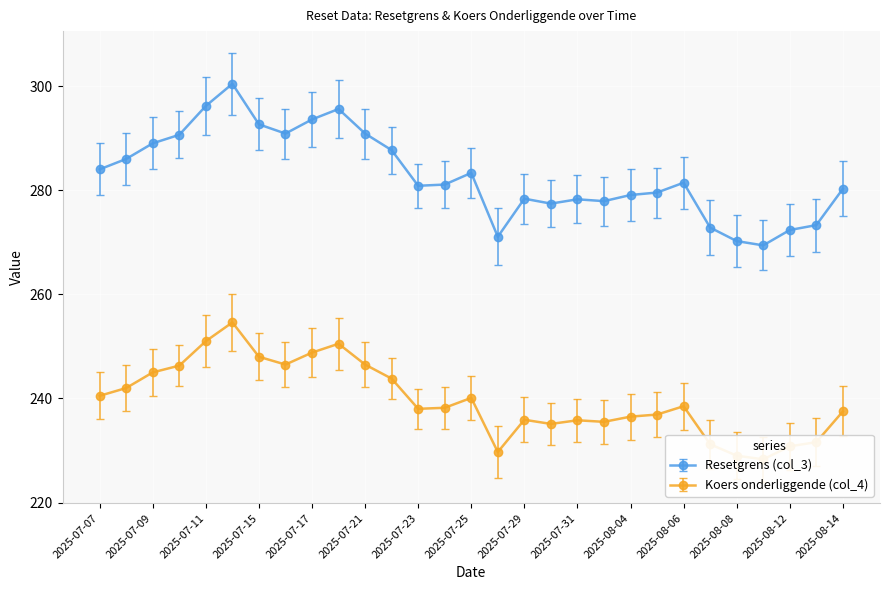

At how many categories does at least one series exceed 248?

29